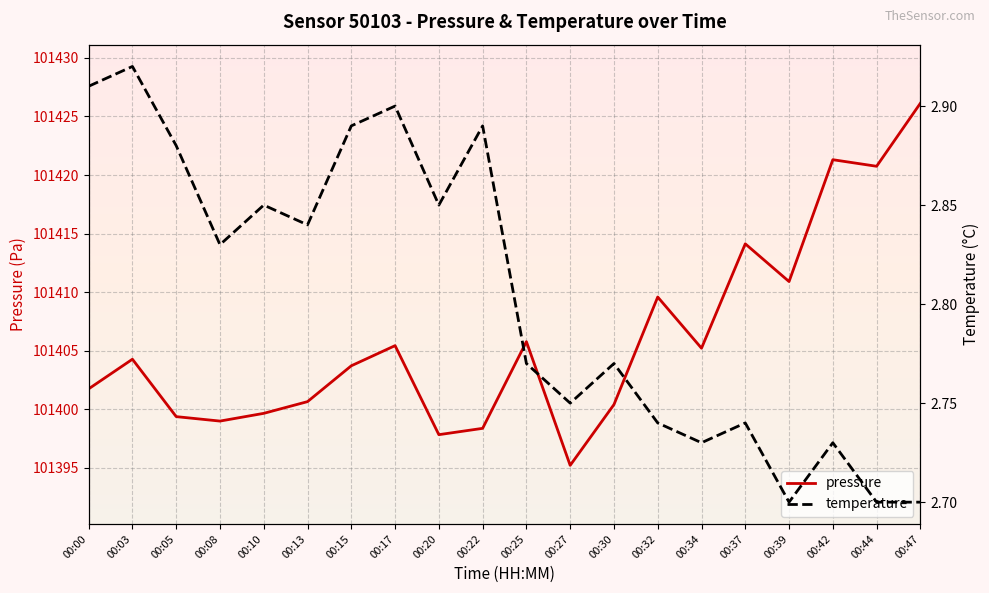

Read the pressure value at 00:47.

101426.1